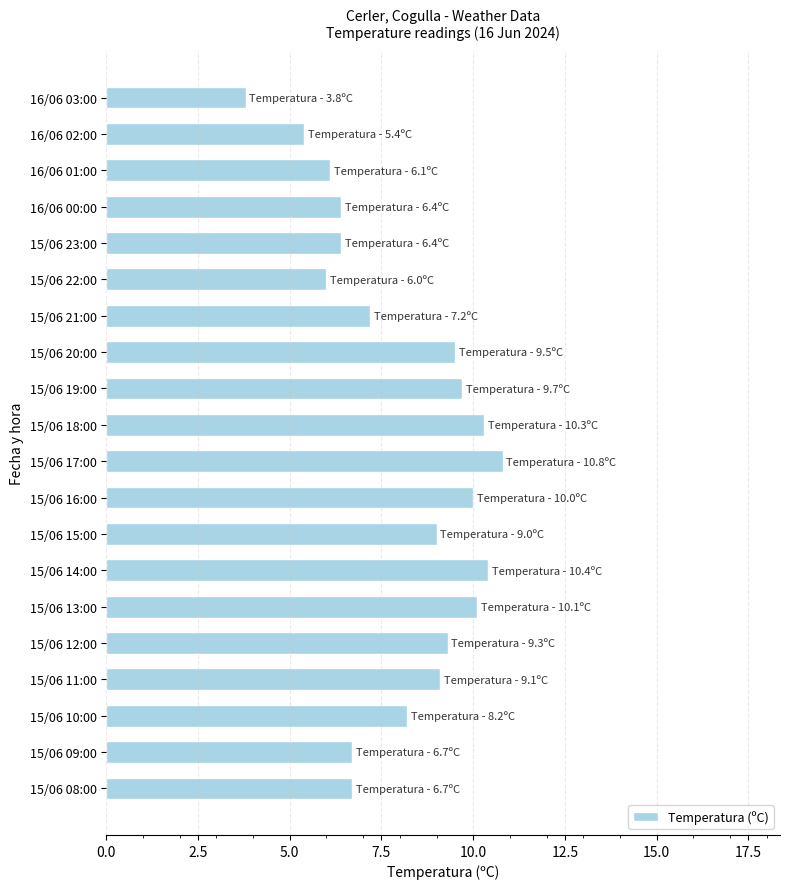

What is the label of the 4th bar from the top?

16/06 00:00